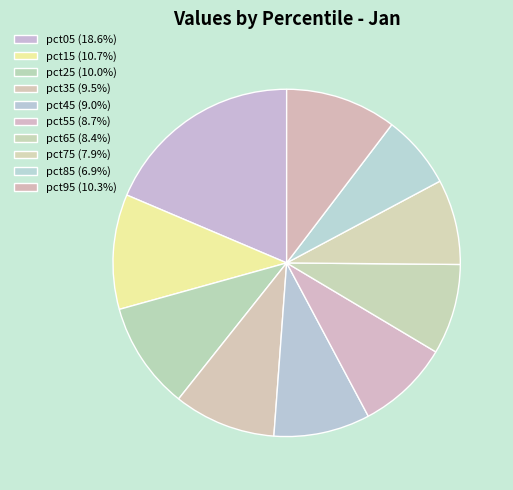

How many segments does this pie chart have?

10